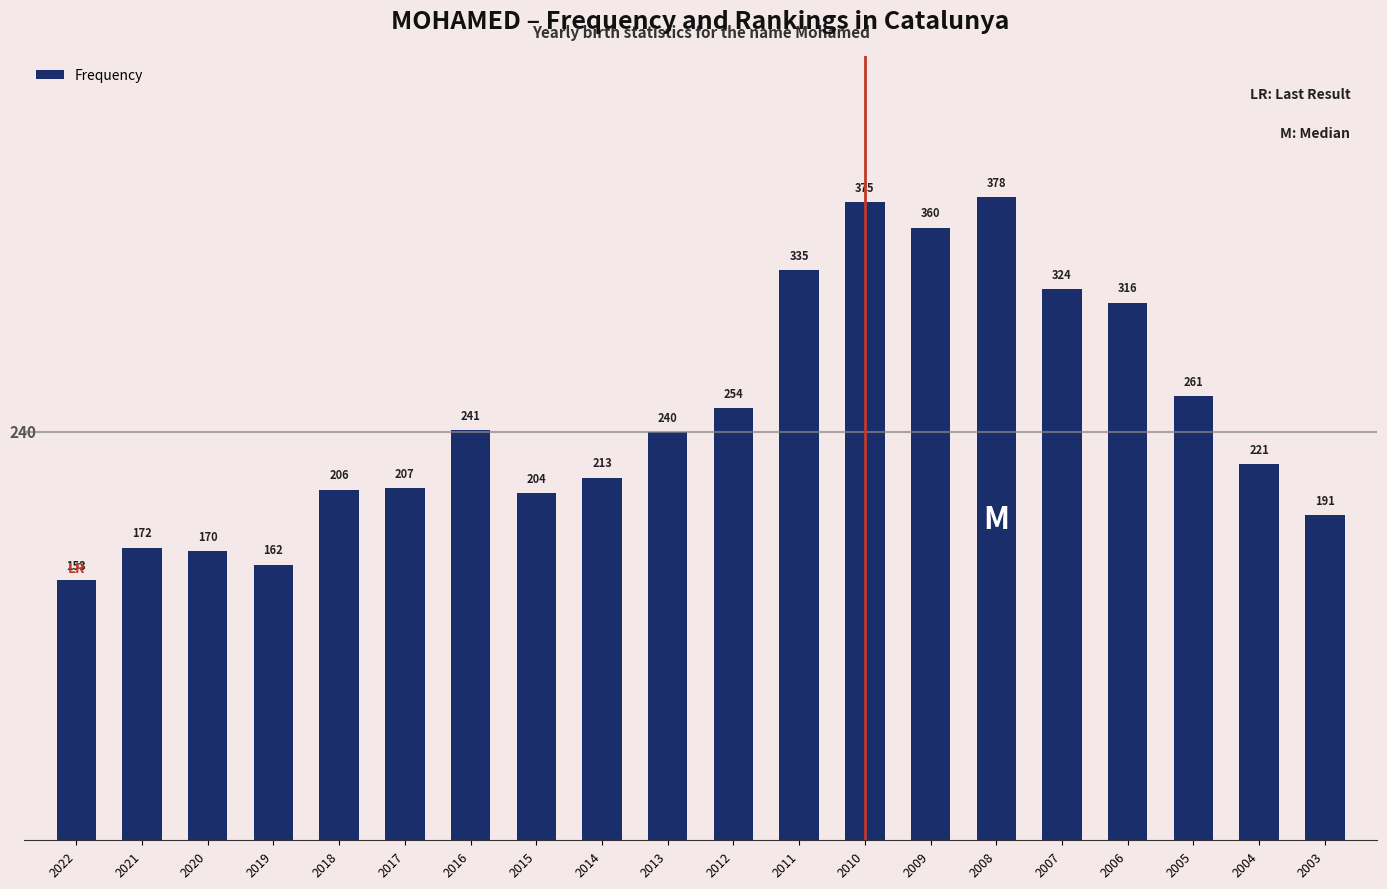

Count the number of data series in this chart.

1